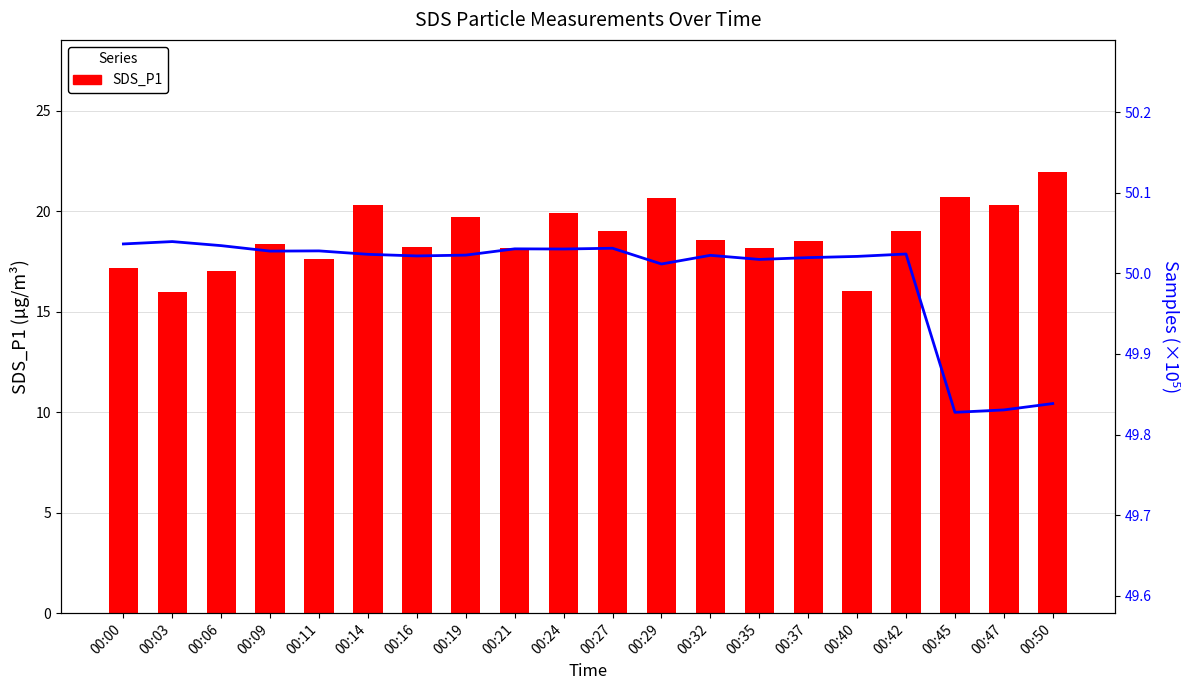

Rank the series by their maximum value, from highest to lowest.

Samples (×10⁵), SDS_P1